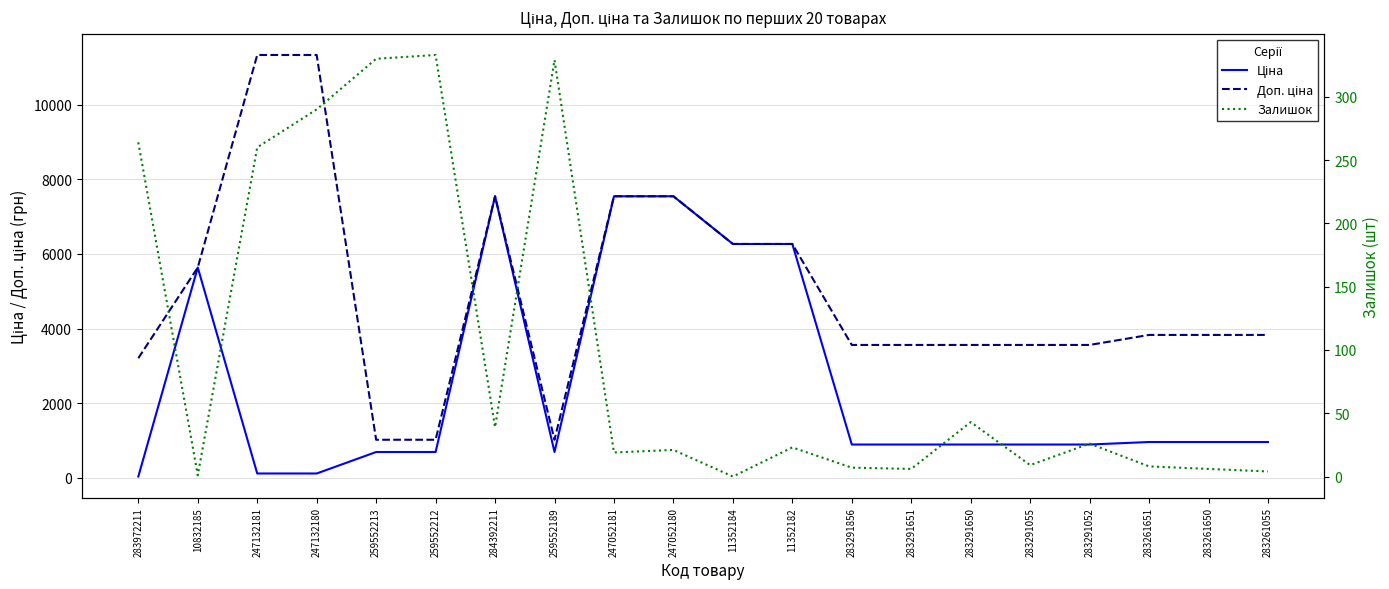

Is it true that Ціна equals 689.1 at 259552213?

True